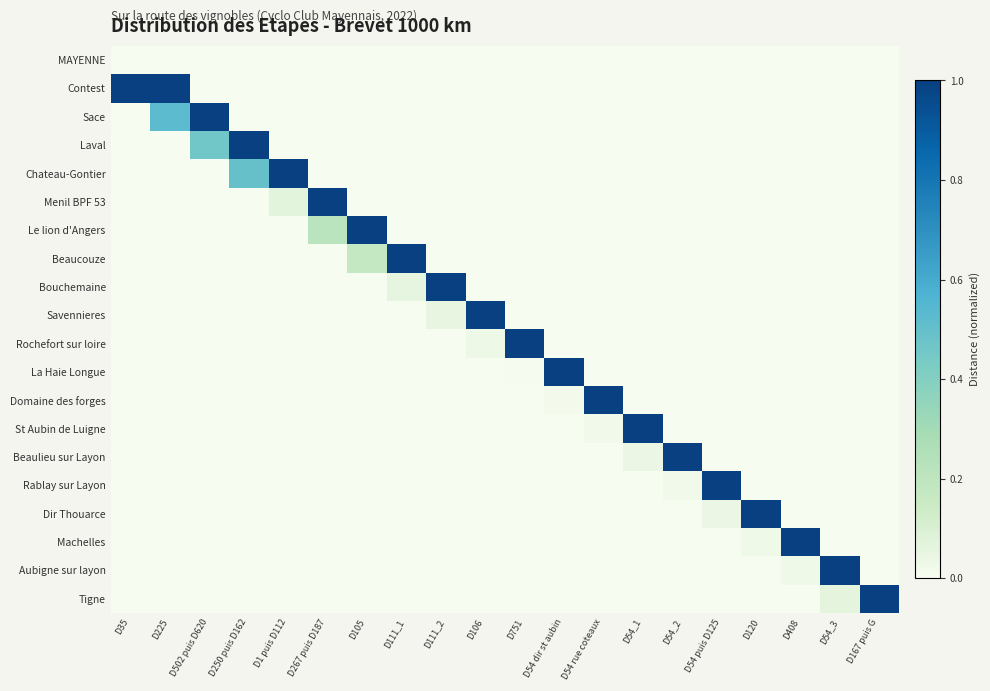

What is the total value across all series at D502 puis D620?

1.5